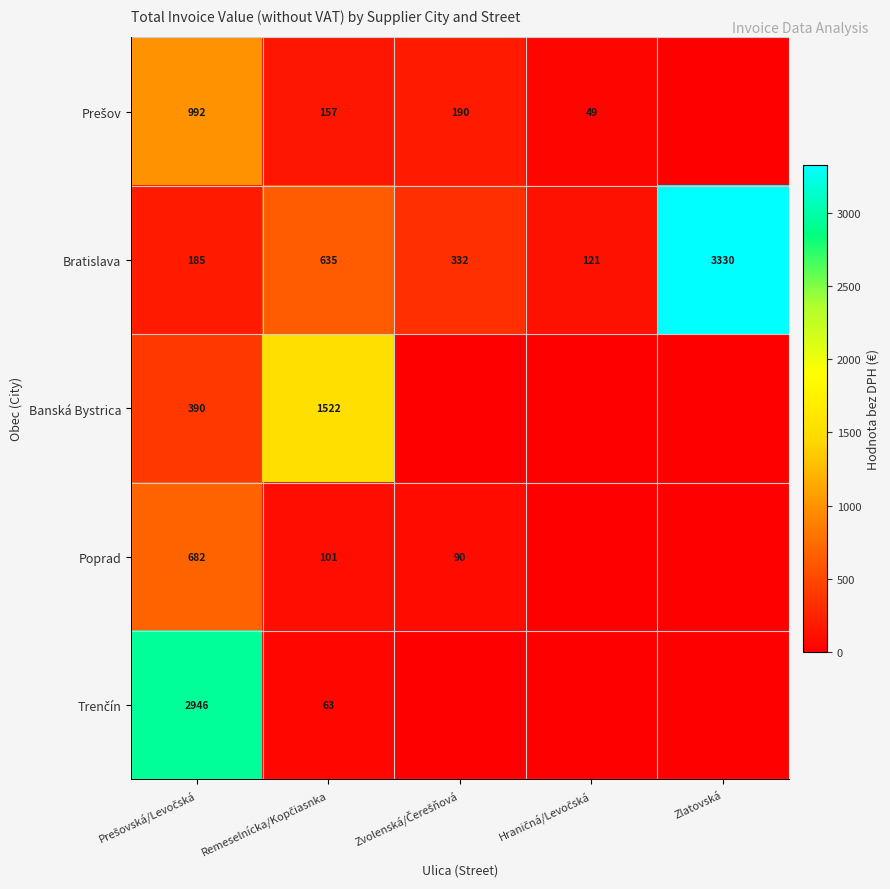

What is the average value of the Bratislava series?

921